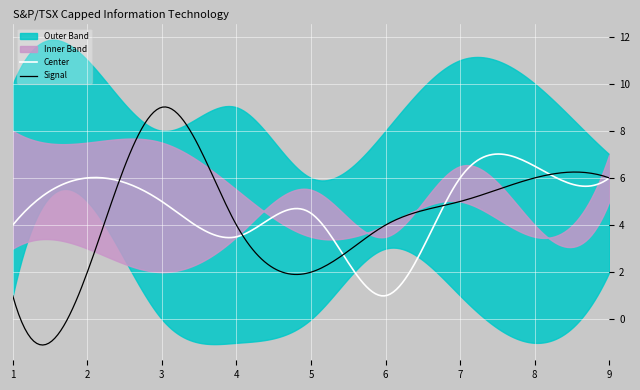

What is the highest value of the Center series?

7.0